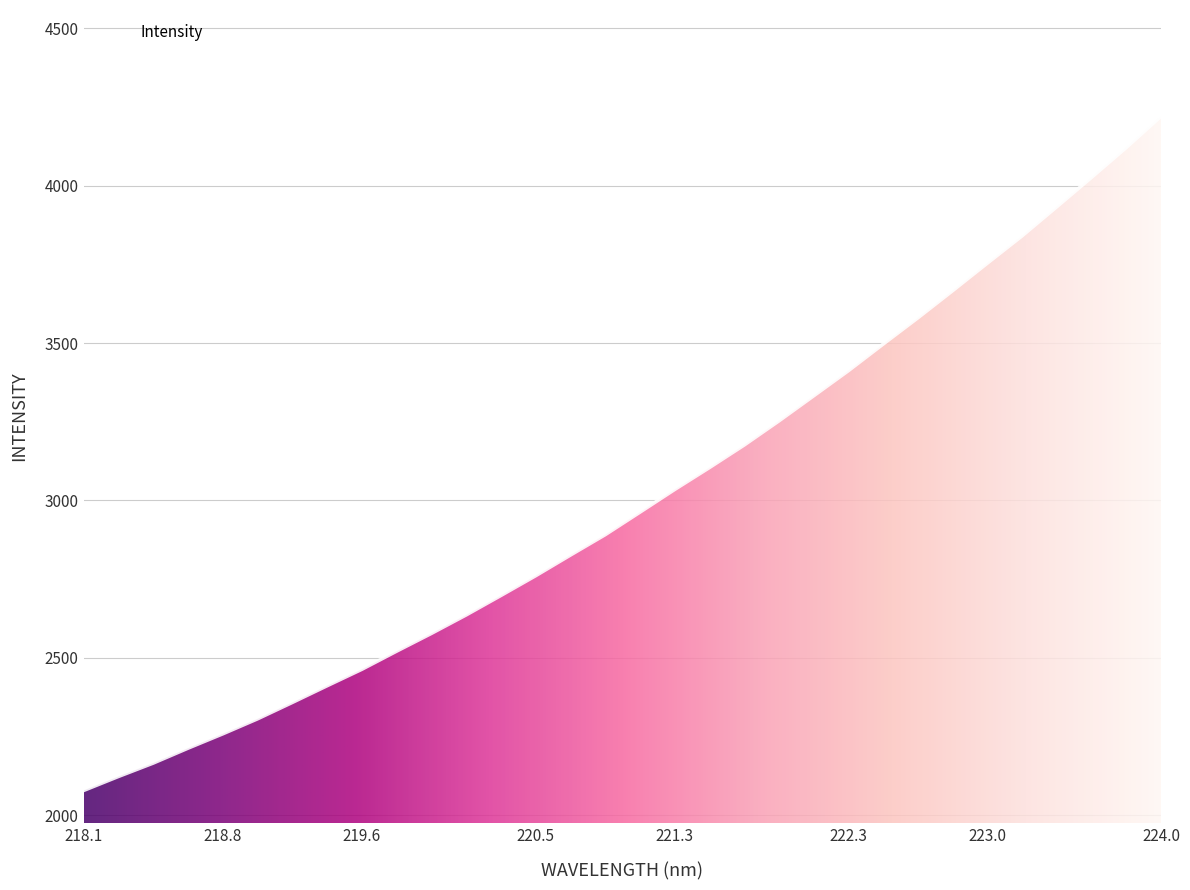

What is the difference between the maximum and minimum values?

2141.7